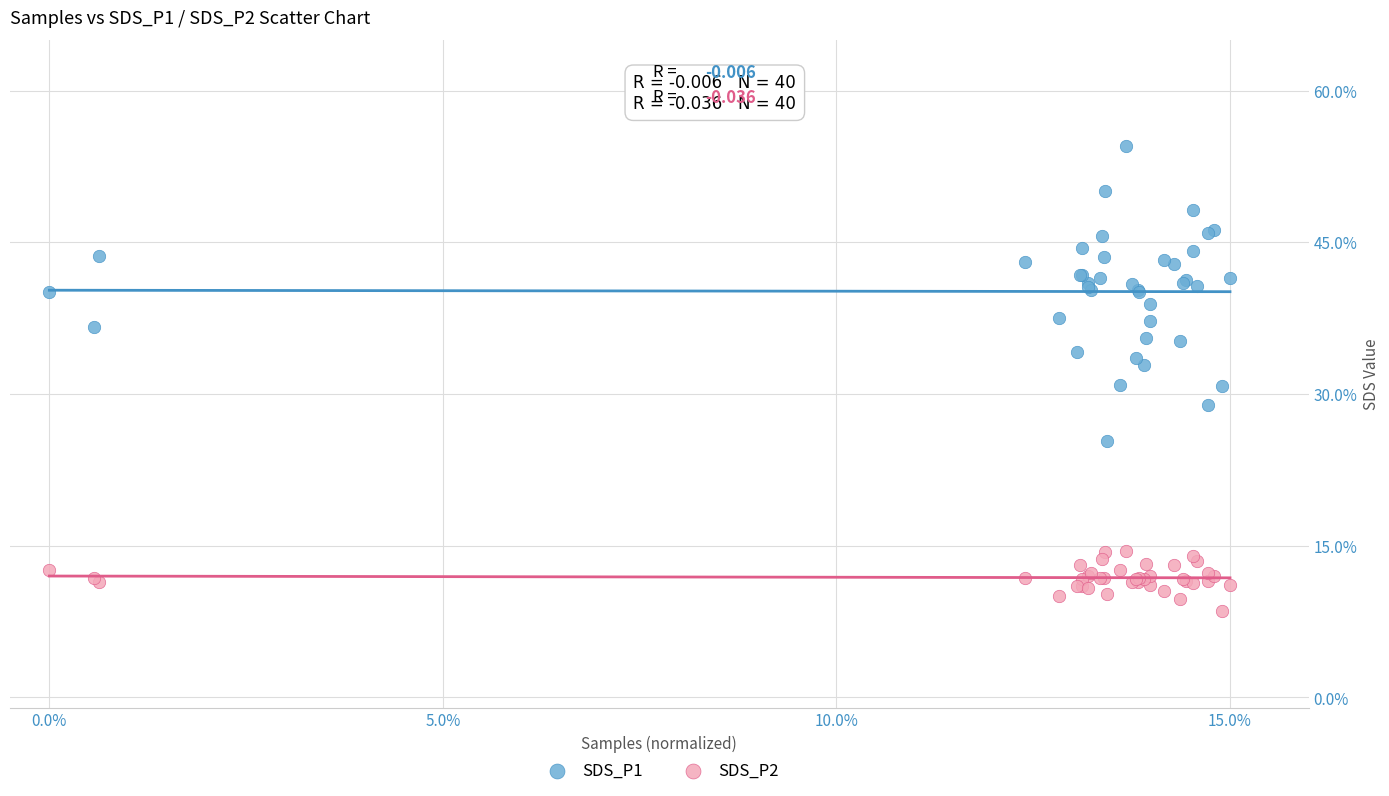

Which series has the widest spread of Y values?

SDS_P1